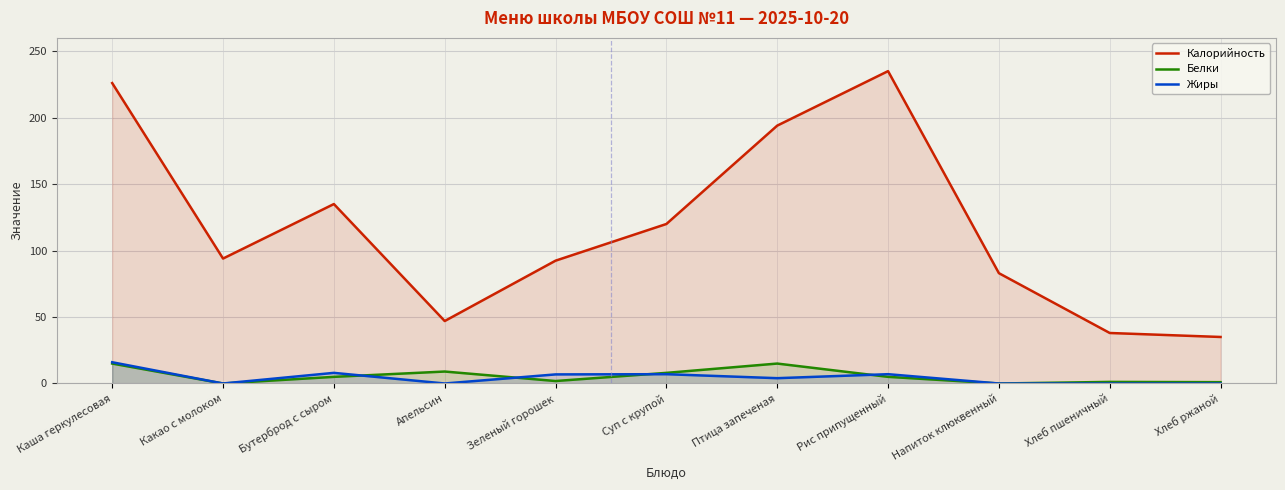

Which category has the highest value in the Калорийность series?

Рис припущенный